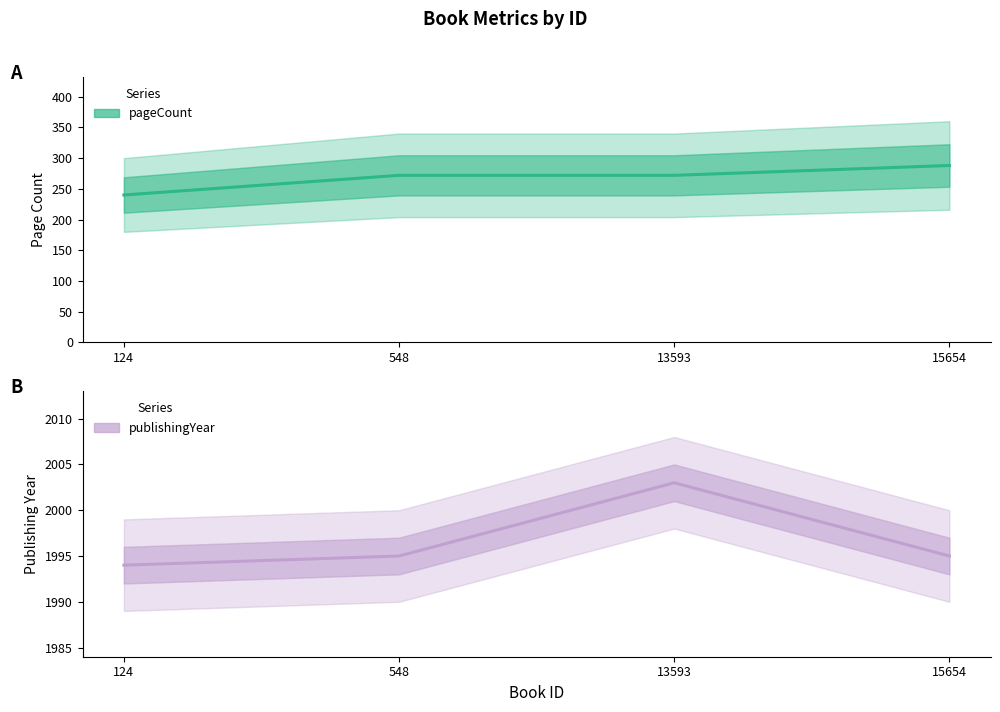

True or false: publishingYear and pageCount cross at least once.

False